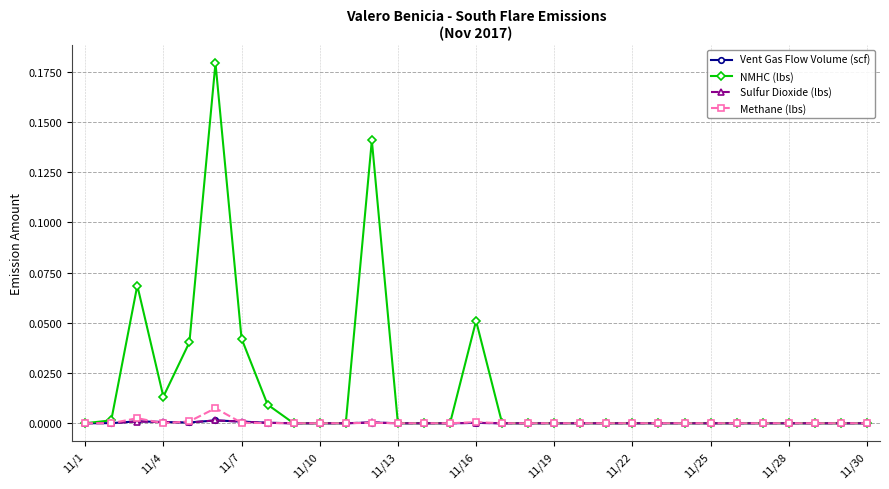

Which series has the largest total across all categories?

NMHC (lbs)